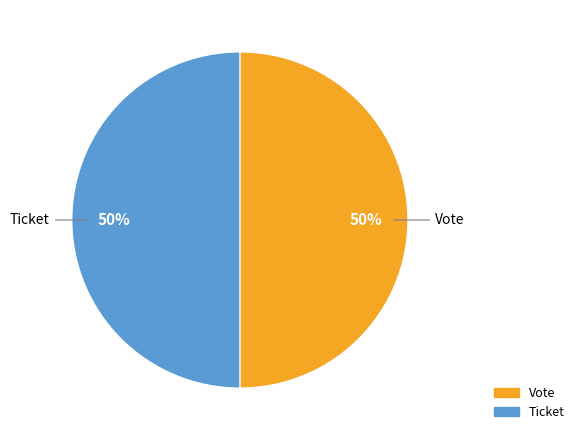

How many slices are in this pie chart?

2